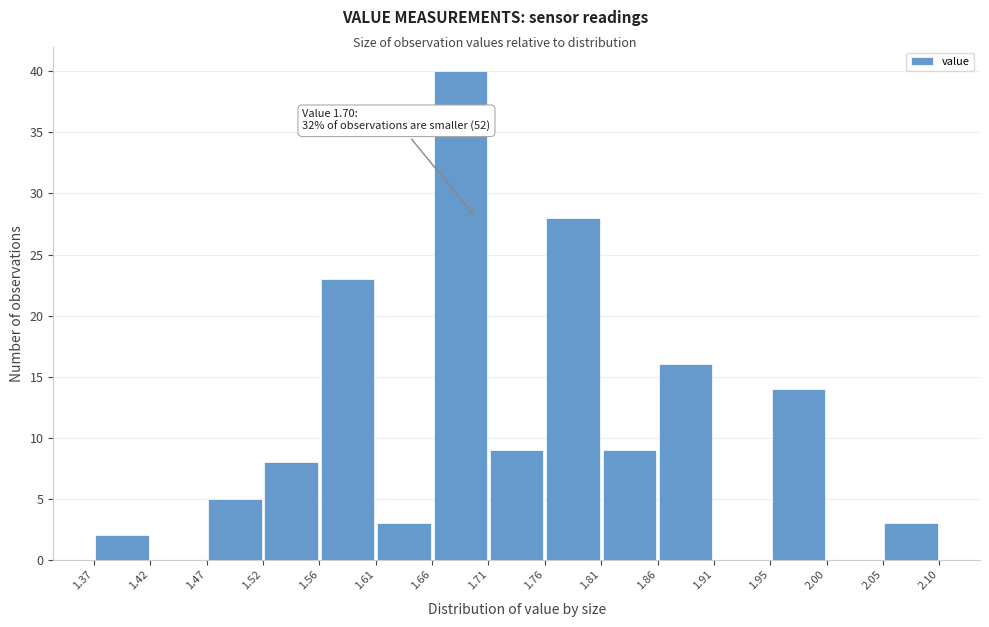

Which range on the x-axis has the tallest bar?

1.66 to 1.71